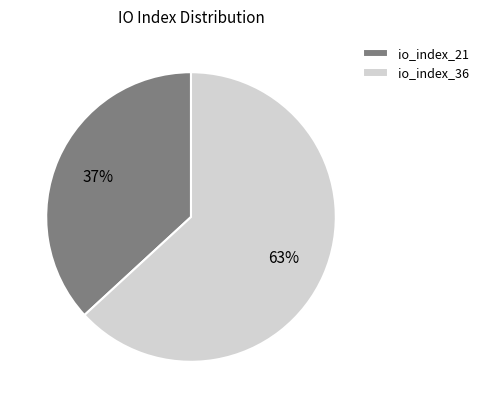

To the nearest percent, what is the combined percentage of io_index_21 and io_index_36?

100%